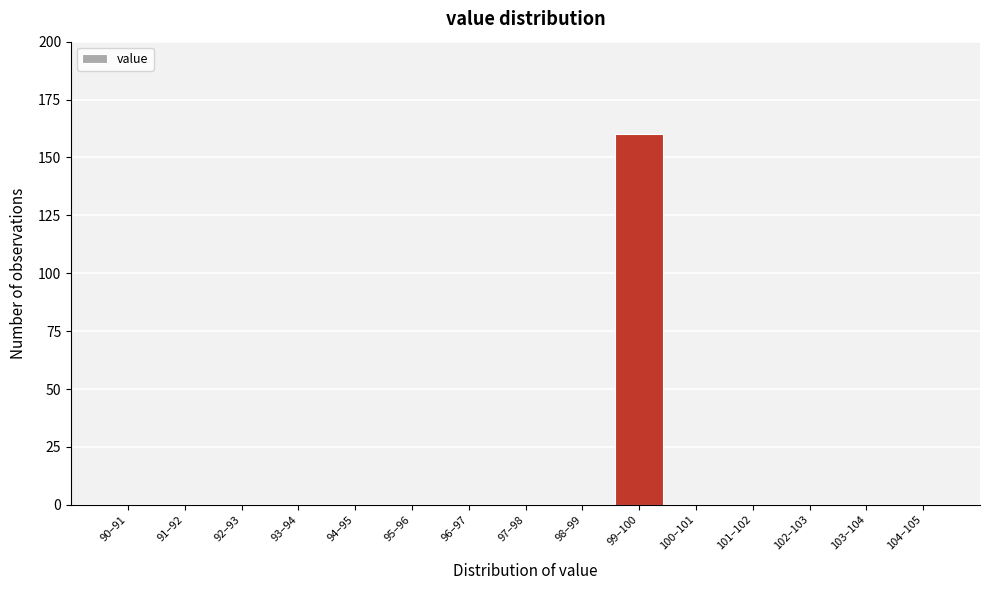

Reading left to right, transcribe all the data shown in this chart.

90–91=0	91–92=0	92–93=0	93–94=0	94–95=0	95–96=0	96–97=0	97–98=0	98–99=0	99–100=160	100–101=0	101–102=0	102–103=0	103–104=0	104–105=0